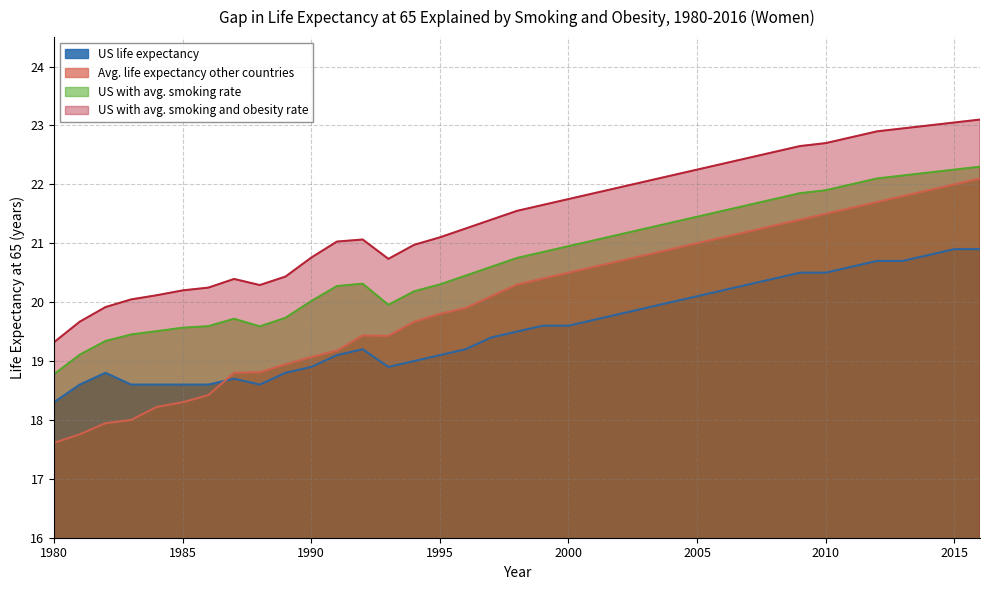

How many lines are shown in the chart?

4